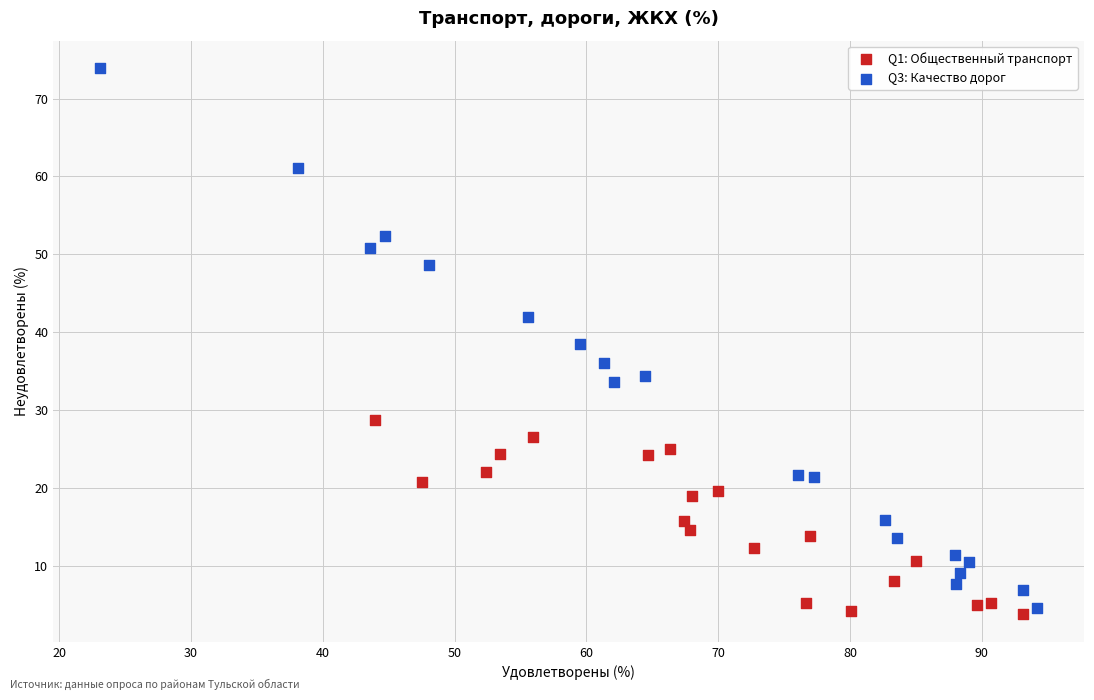

Which series has the largest Y range (max minus min)?

Q3: Качество дорог